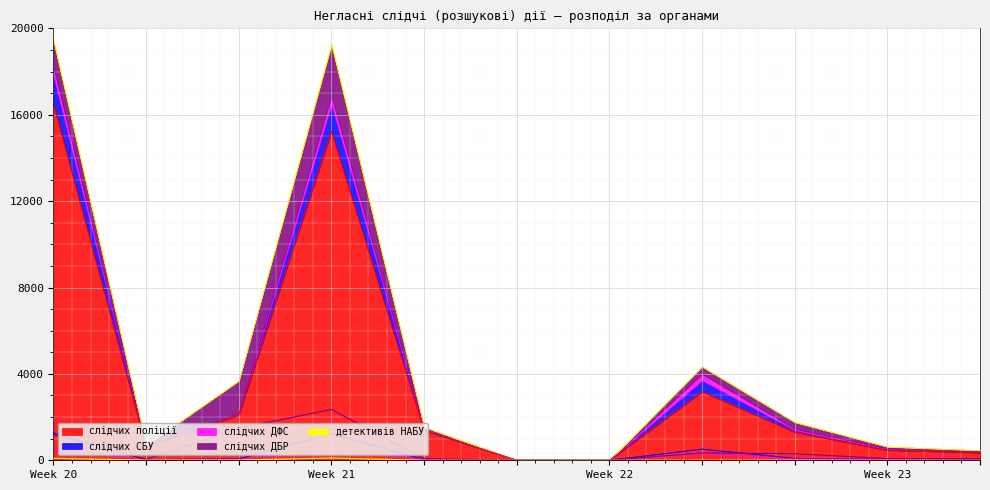

Which series has the widest spread of values?

слідчих поліції